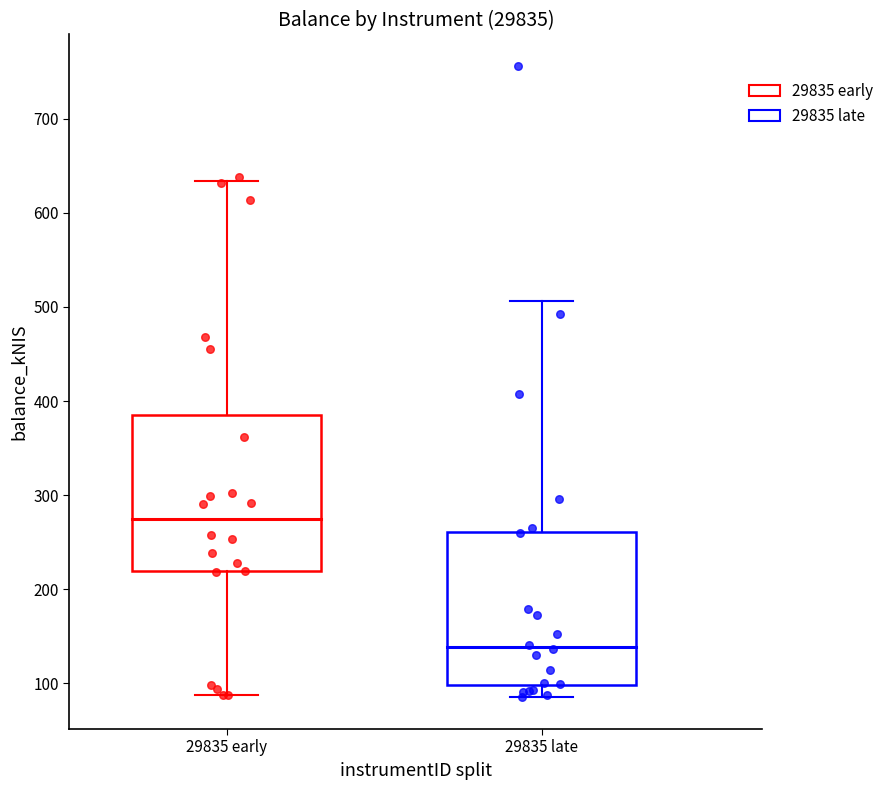

Which series has the widest spread of Y values?

29835 late